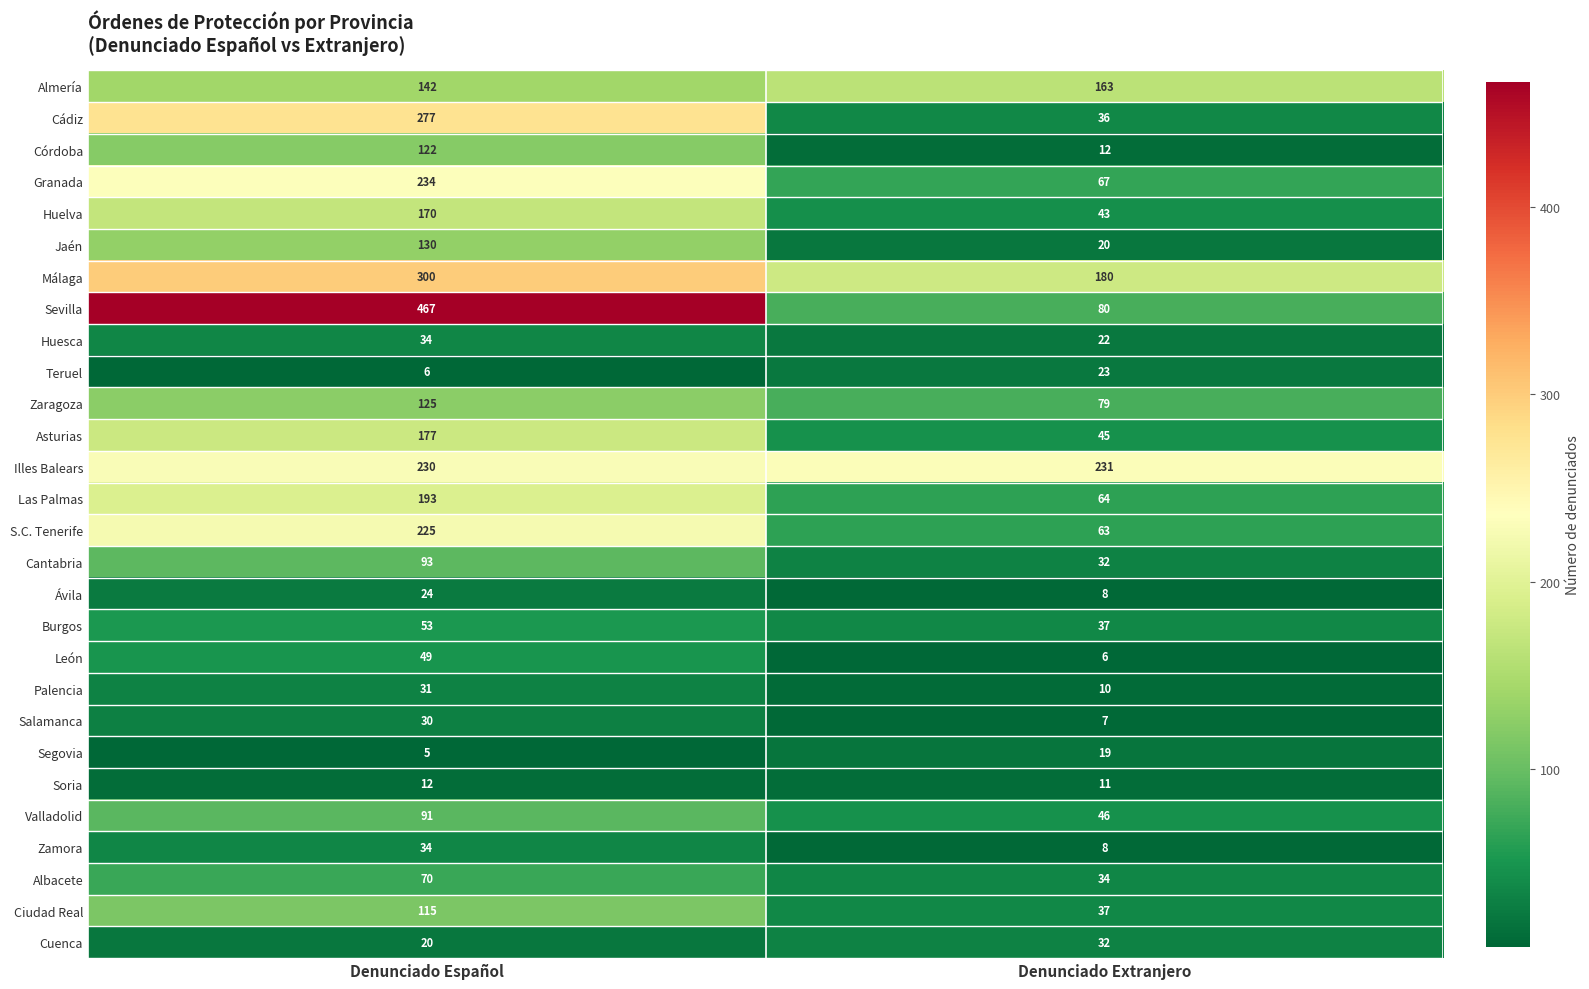

Count the number of data series in this chart.

28